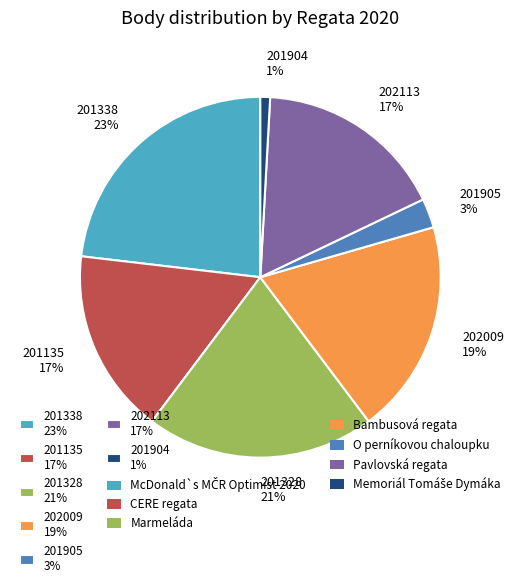

To the nearest percent, what is the combined percentage of 201905 and 202113?

20%